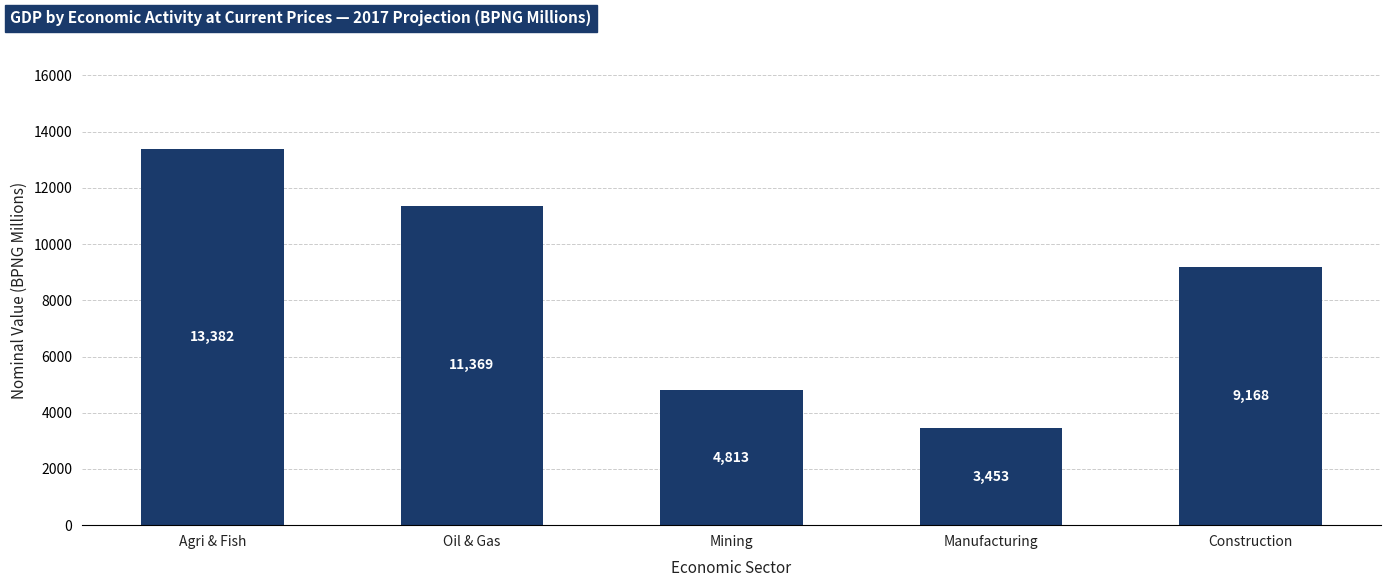

What is the difference between the values at Manufacturing and Oil & Gas?

7916.4